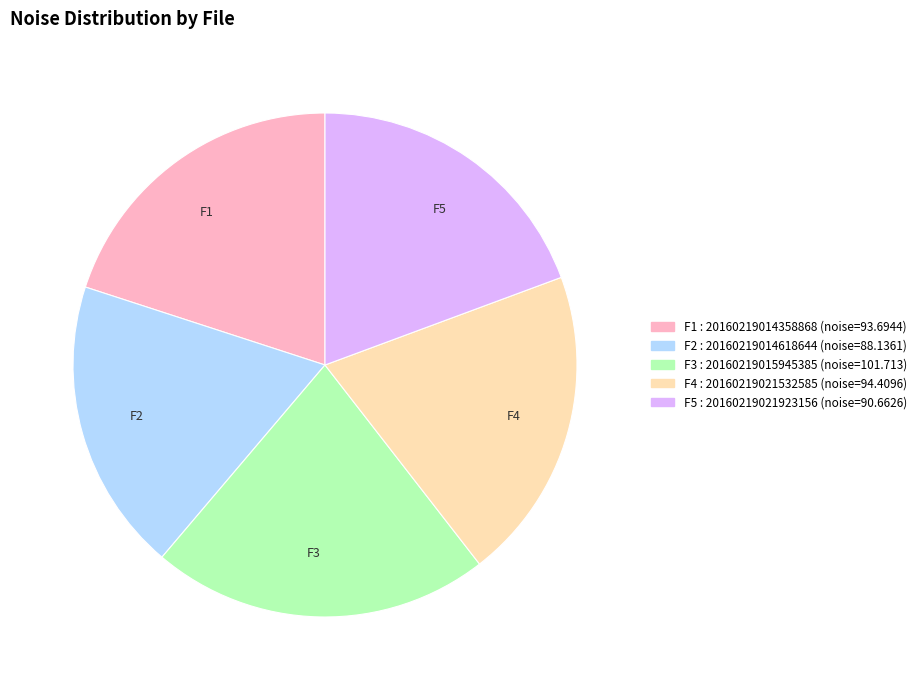

Is there a majority slice in this chart?

No